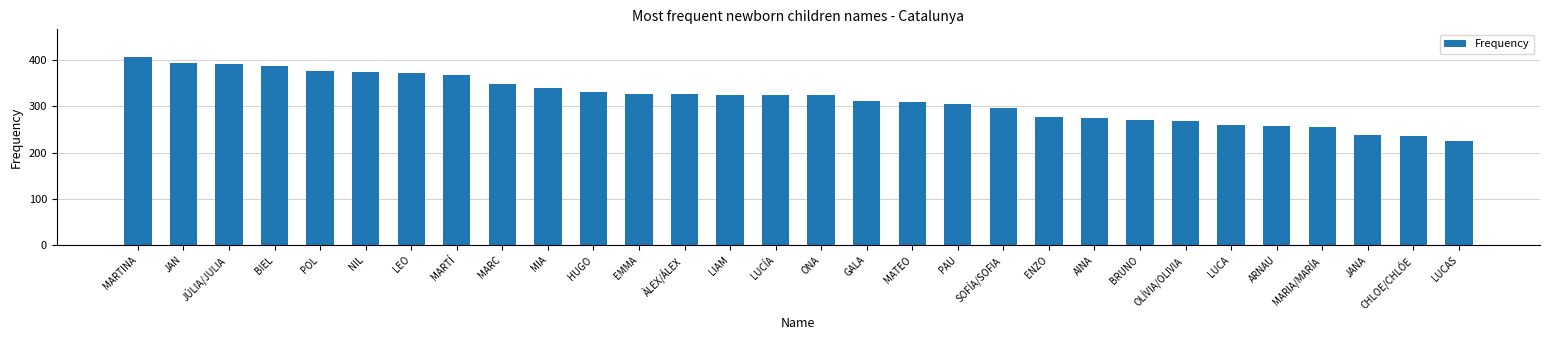

What is the minimum value shown in the chart?

225